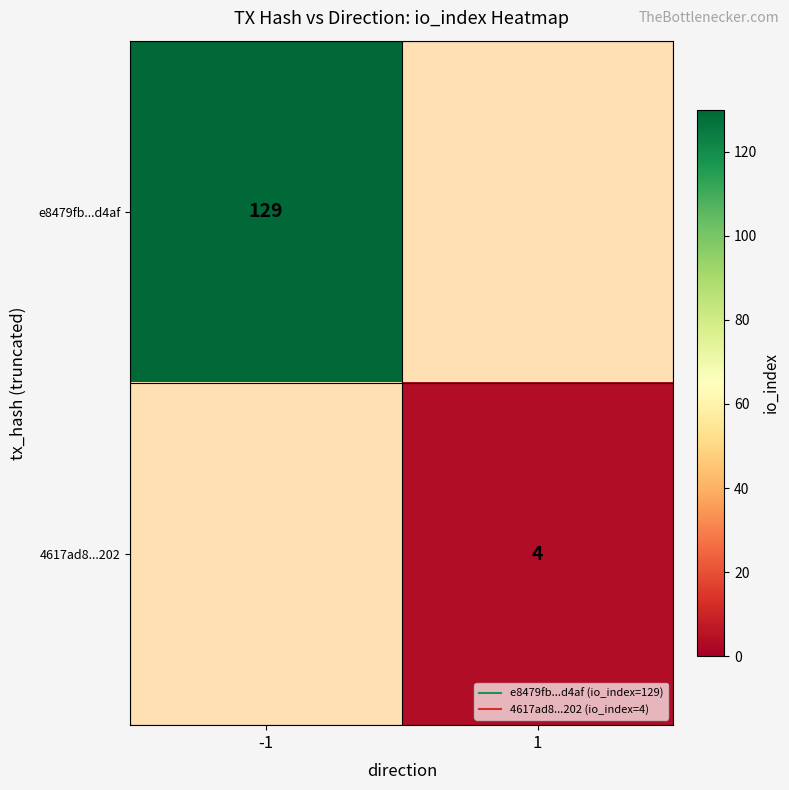

The 4617ad8...202 series shows 0.9 at 1. True or false?

False